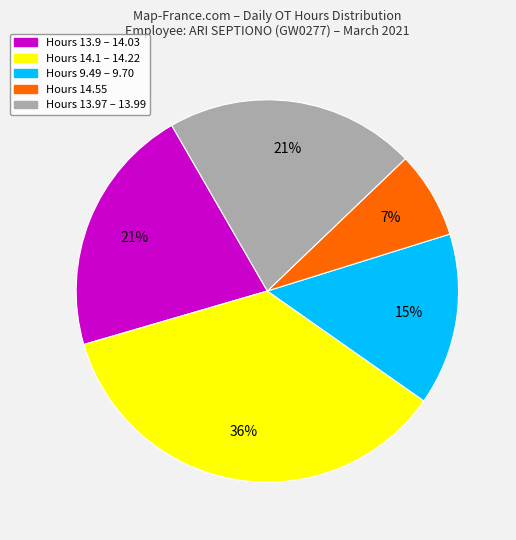

Is there a majority slice in this chart?

No